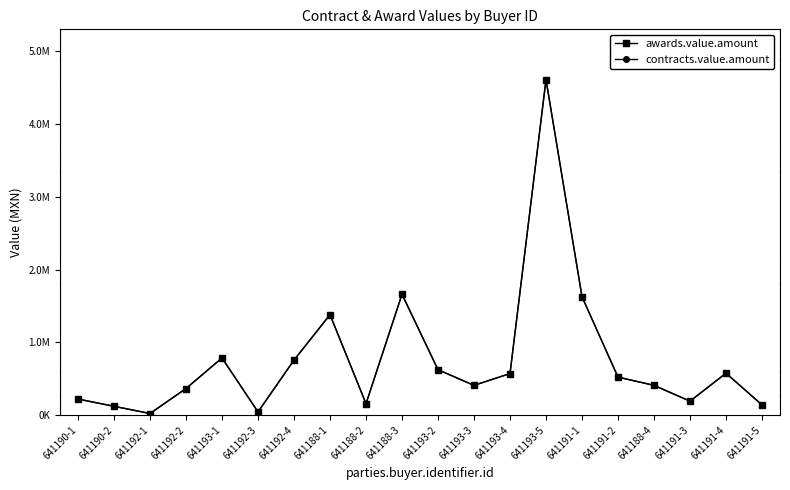

Is this an area chart (filled region under the line)?

No